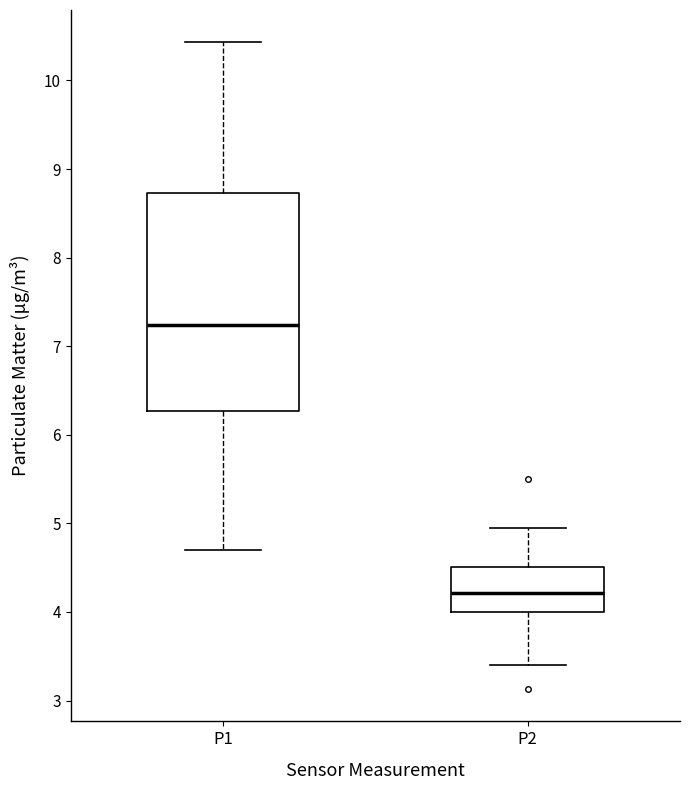

Comparing the boxes themselves (not the whiskers), which one is the tallest?

P1